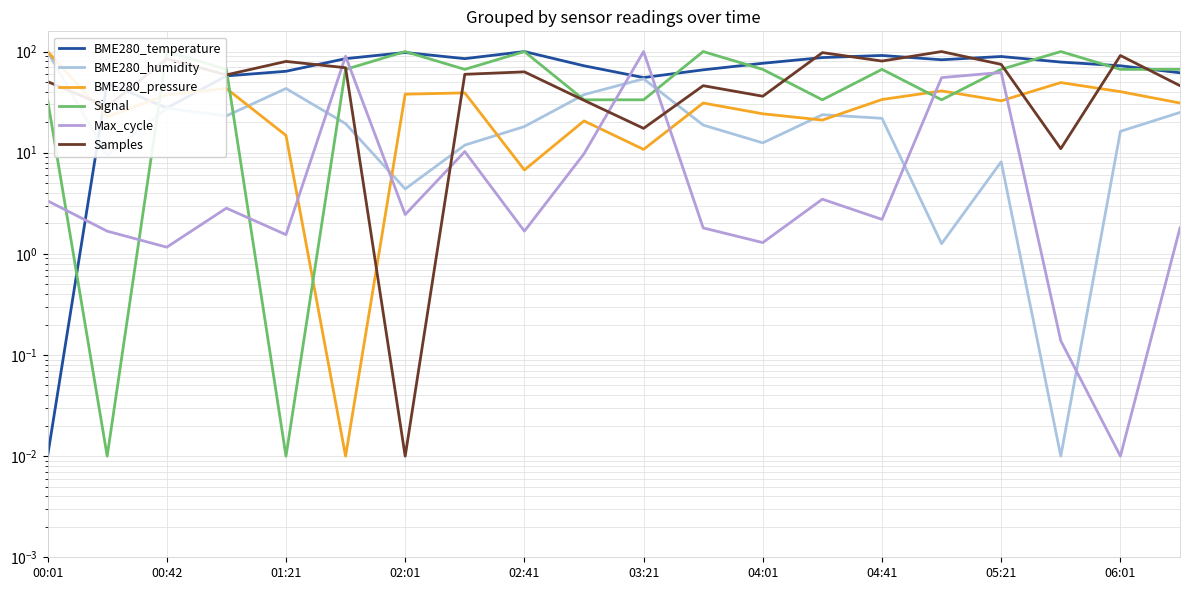

Does the chart have visible grid lines?

Yes